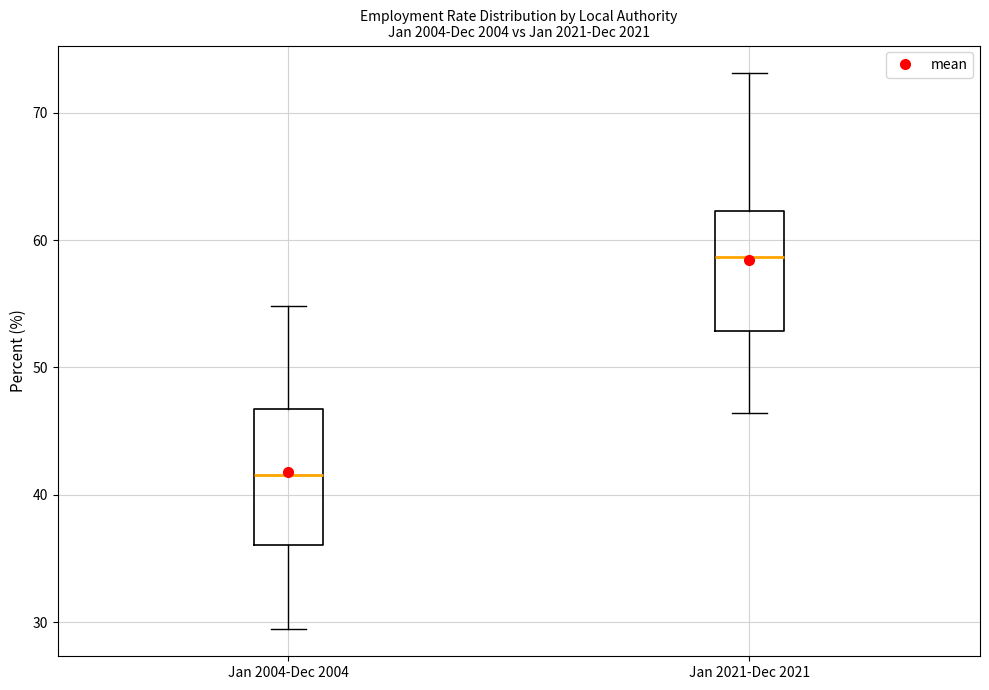

Which box is the tallest, from its lower edge to its upper edge?

Jan 2004-Dec 2004